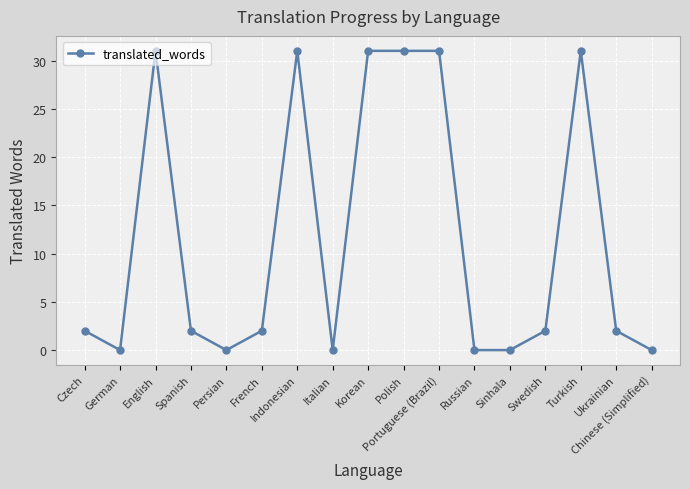

The value at German is 13. True or false?

False